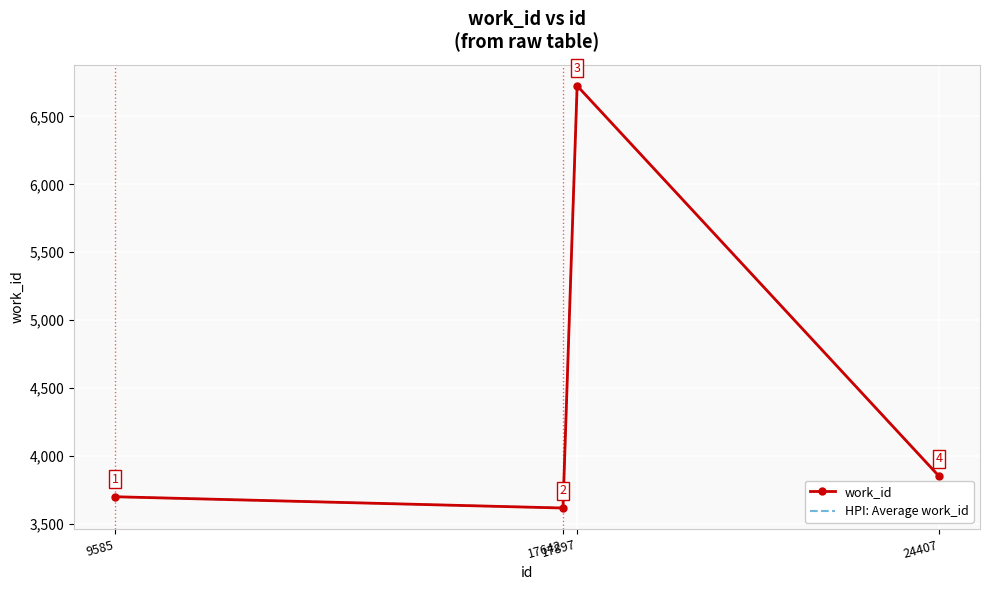

Which series has the largest range (max minus min)?

work_id